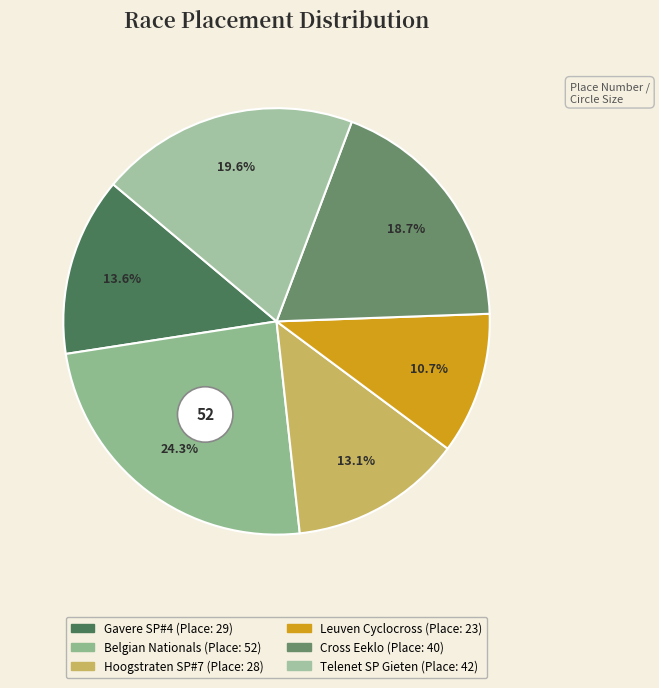

Combined, do Cross Eeklo and Telenet Superprestige Gieten account for over 50%?

No